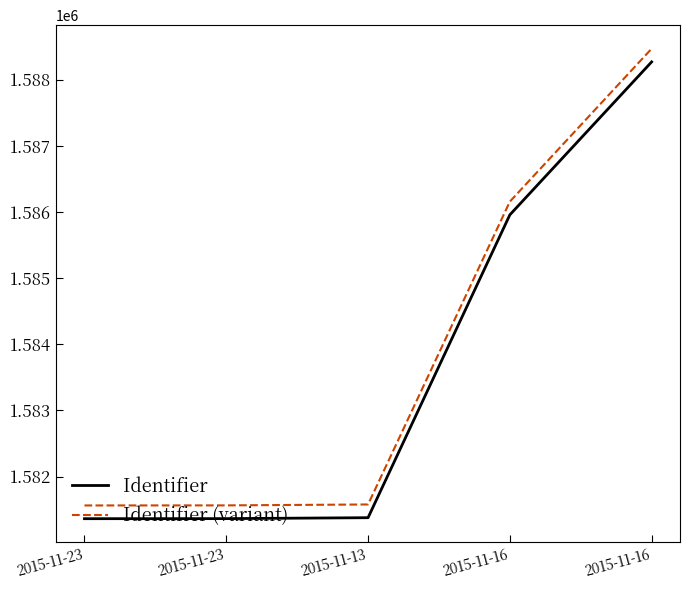

Reading left to right, what are all the values shown in this chart?

Identifier: 2015-11-23=1581365	2015-11-23=1581366	2015-11-13=1581380	2015-11-16=1585957	2015-11-16=1588268
Identifier (variant): 2015-11-23=1581565	2015-11-23=1581566	2015-11-13=1581580	2015-11-16=1586157	2015-11-16=1588468